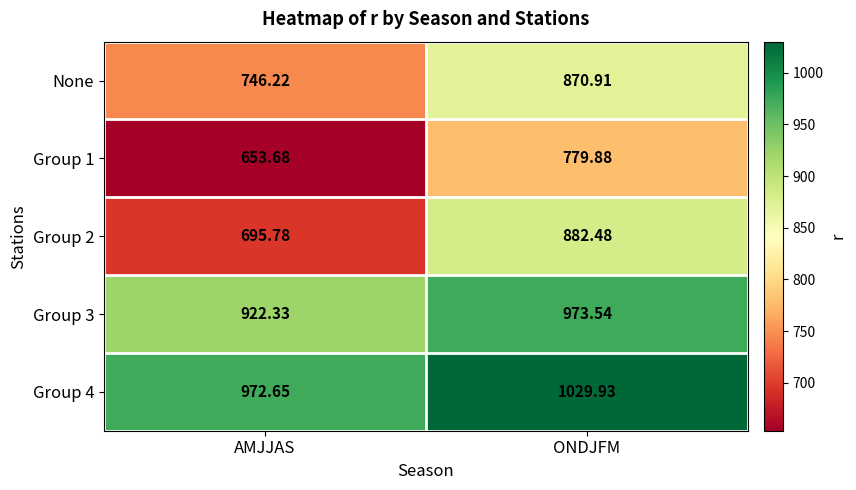

Rank the categories by Group 1 value from lowest to highest.

AMJJAS, ONDJFM